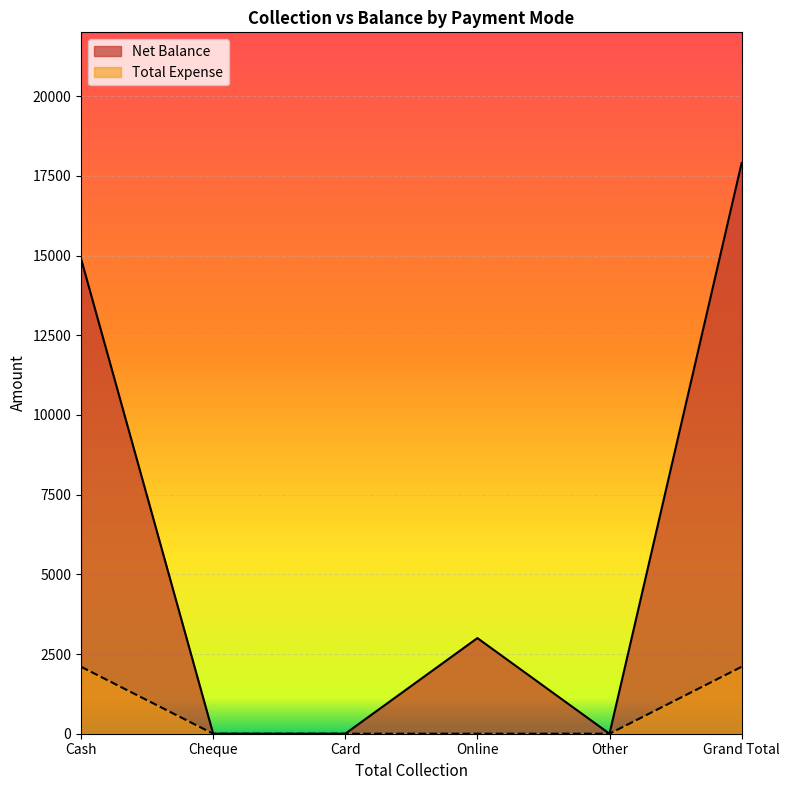

What is the average value of the Total Expense series?

700